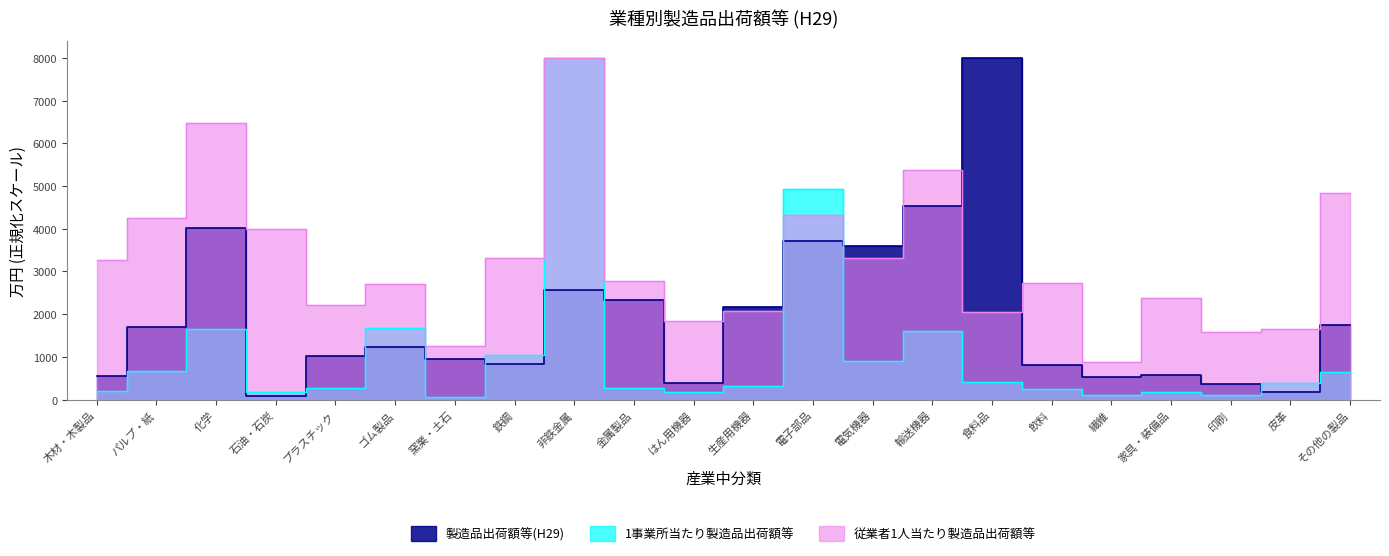

What is the sum of all 1事業所当たり製造品出荷額等 values?

24073.1